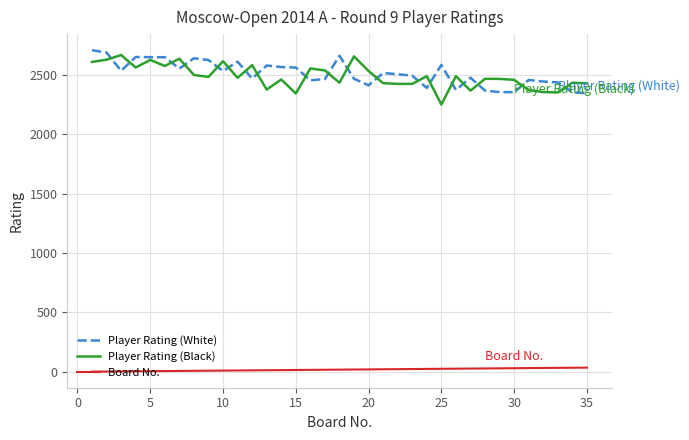

What is the maximum value shown in the chart?

2710